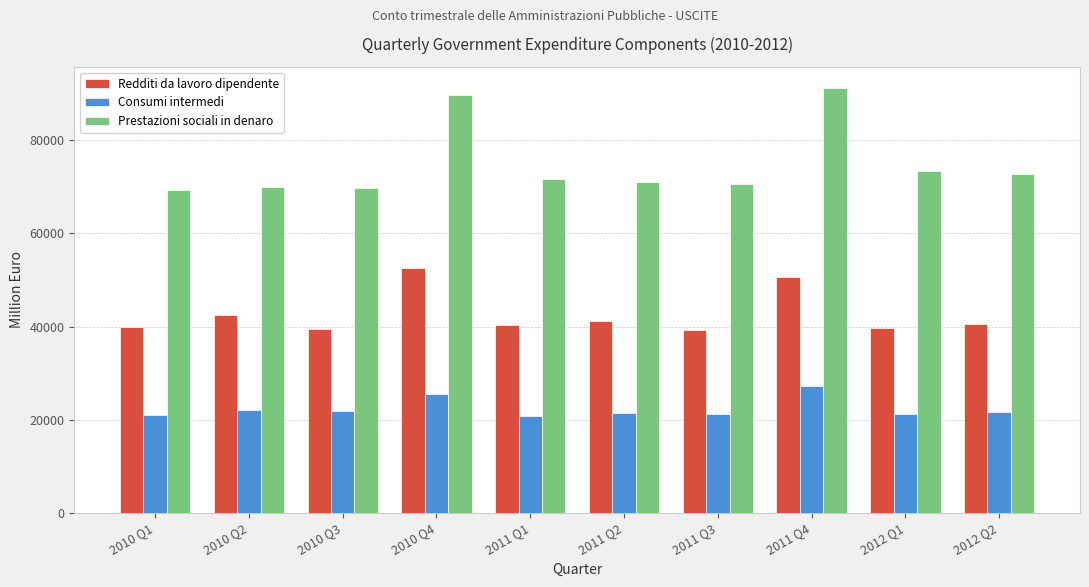

Count the number of data series in this chart.

3